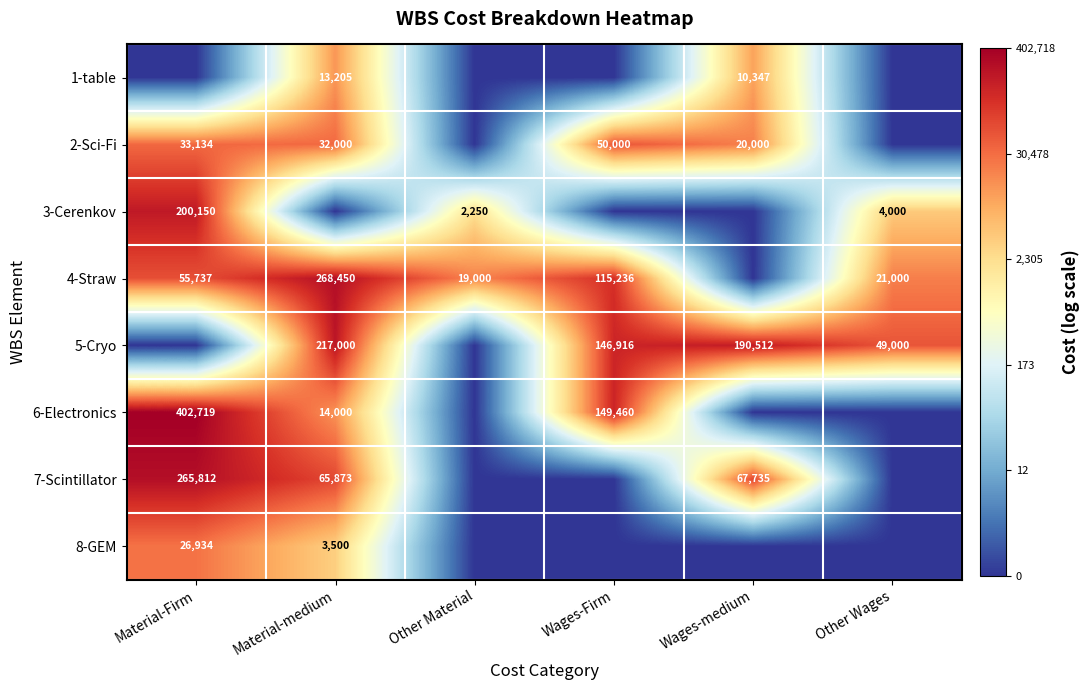

Is it true that 1-table equals 2.3 at Wages-medium?

False